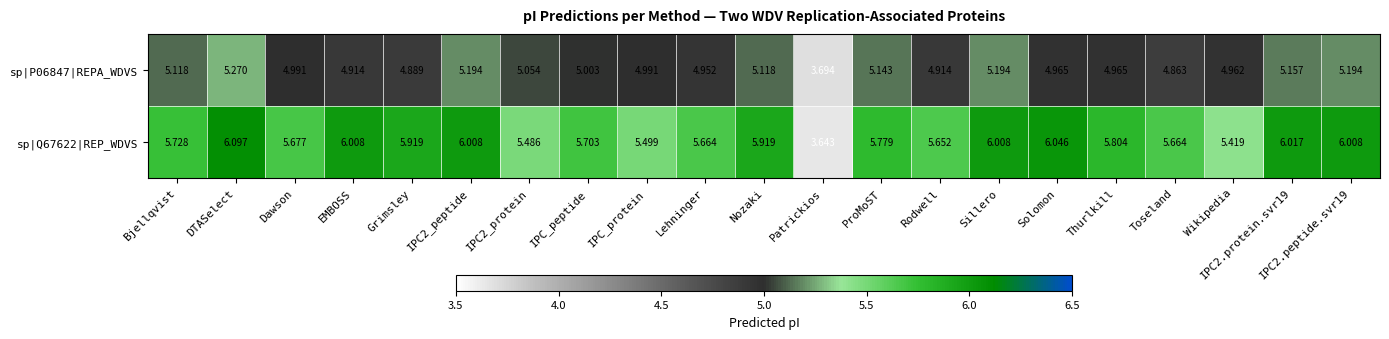

How many categories are shown in the chart?

21